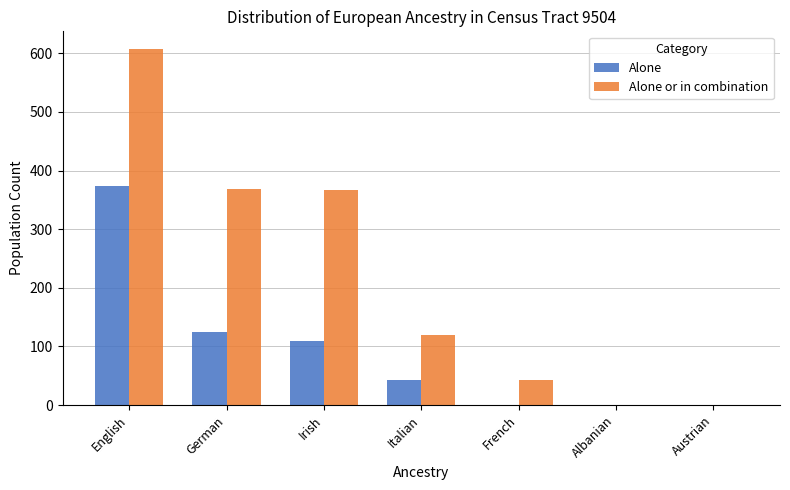

What is the sum of all Alone values?

652